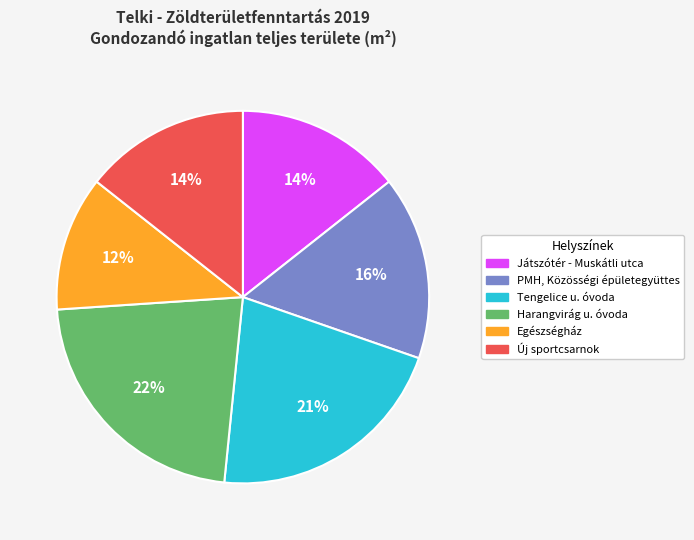

Combined, do Játszótér - Muskátli utca and PMH, Közösségi épületegyüttes account for over 50%?

No